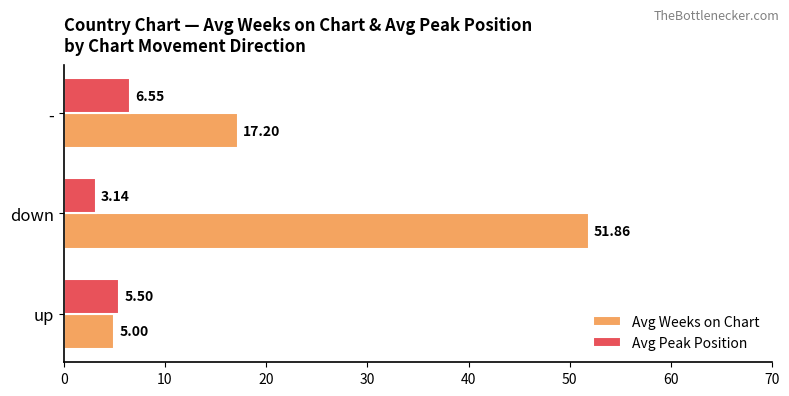

List the series in order of their overall mean, highest first.

Avg Weeks on Chart, Avg Peak Position